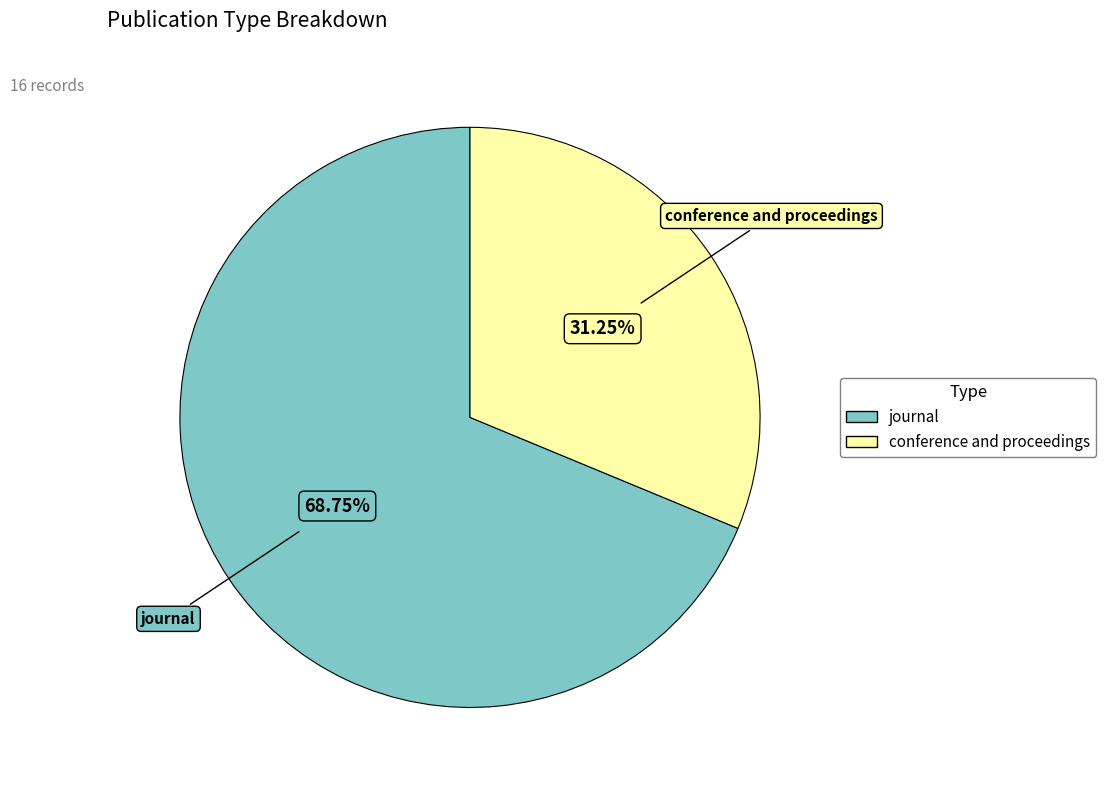

Rank the categories by value from highest to lowest.

journal, conference and proceedings